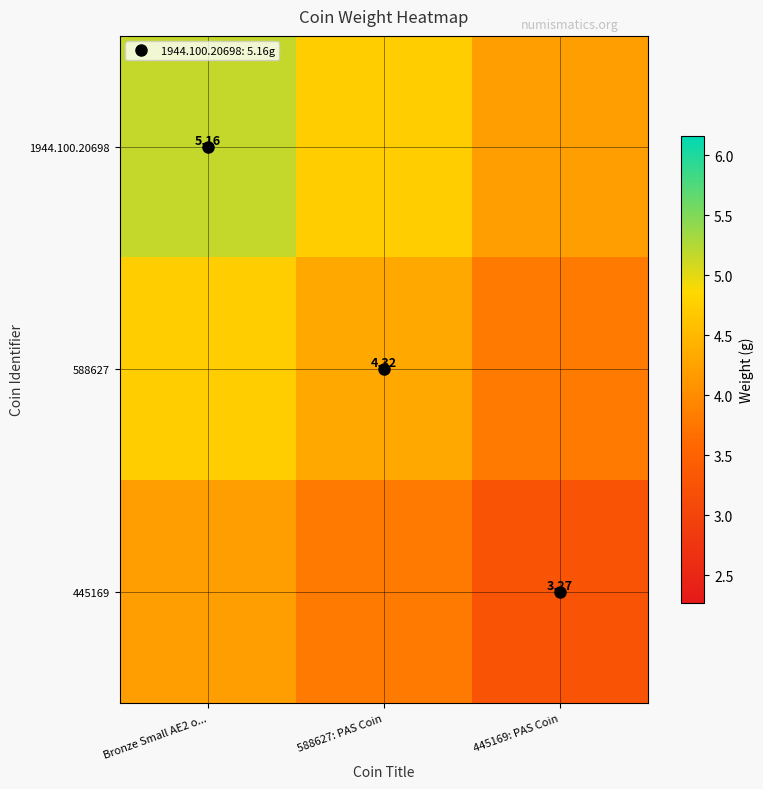

Is the value of 1944.100.20698 at 445169: PAS Coin greater than the value of 588627 at Bronze Small AE2 o...?

No